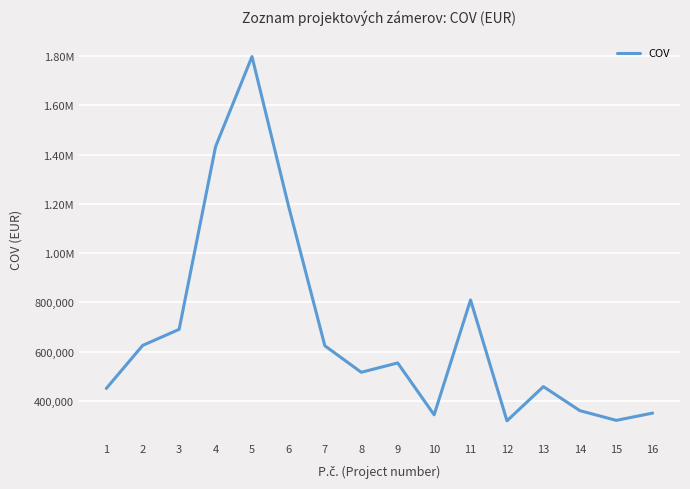

Is this an area chart (filled region under the line)?

No